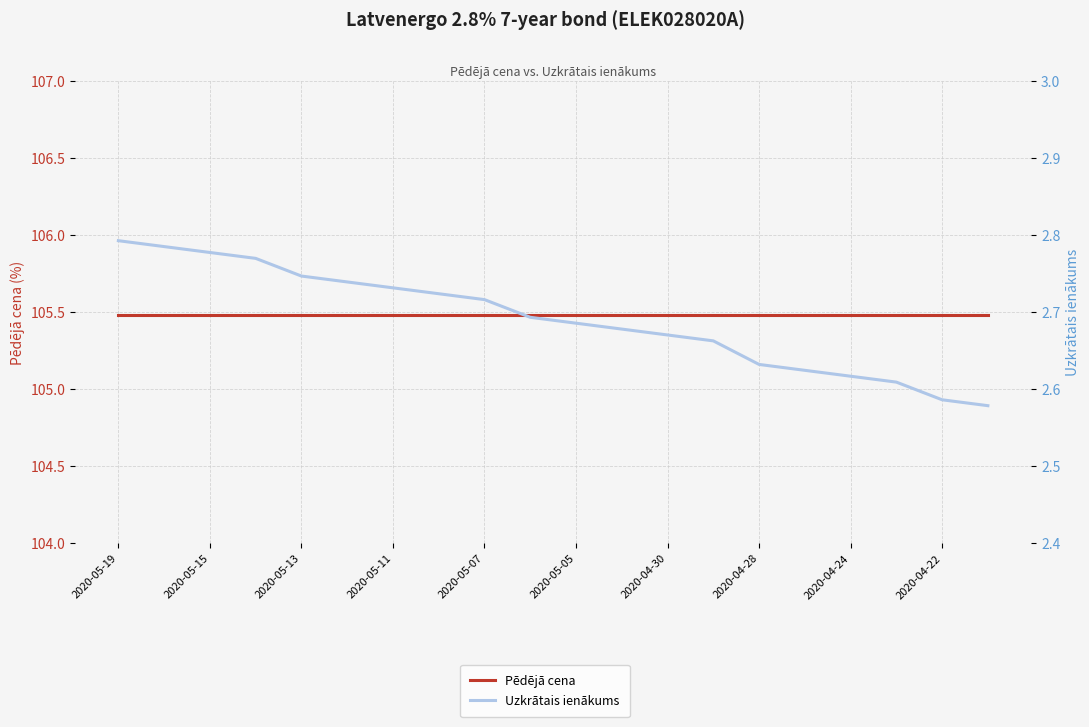

What is the value of the Pēdējā cena point at the 20th from the left?

105.5